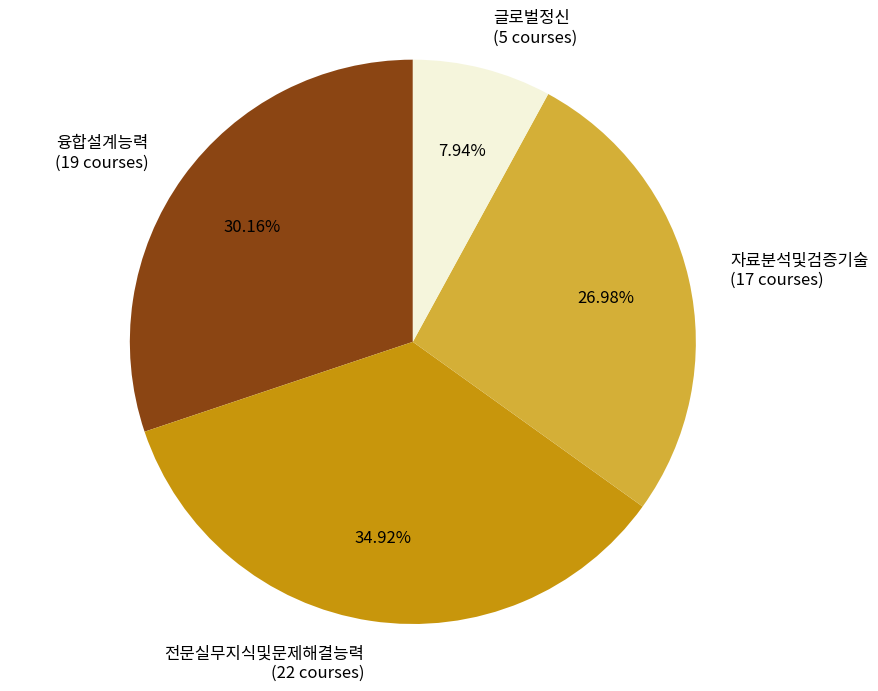

Do 융합설계능력 (19 courses) and 전문실무지식및문제해결능력 (22 courses) together represent more than half of the pie?

Yes